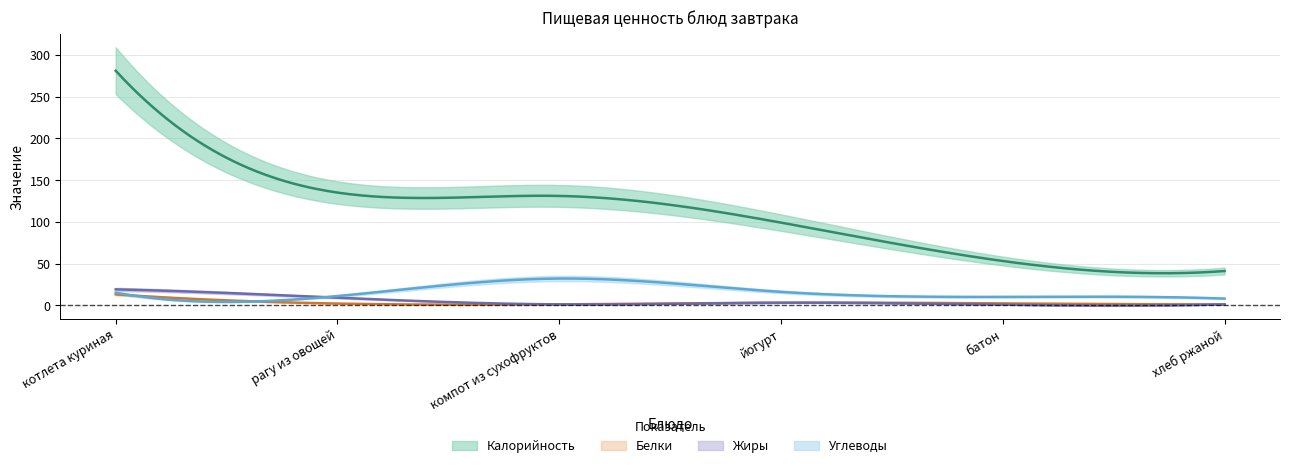

What is the label of the 2nd point from the left?

рагу из овощей